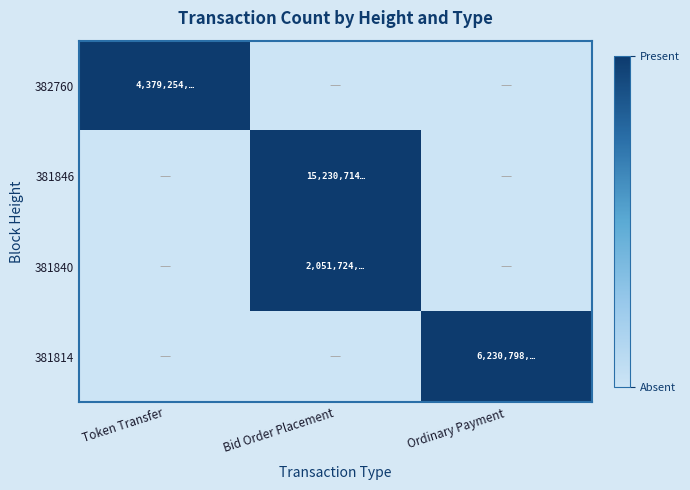

At how many categories does at least one series exceed 0?

3